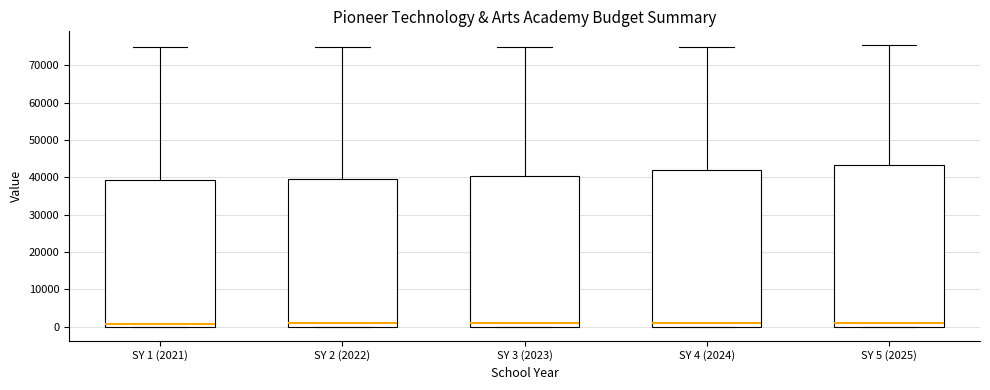

Reading left to right, read every box against the y-axis: the position of its median line, the range the box covers, and the ends of its whiskers. The values are not printed on the chart, so give them approximately, as read against the axis.

SY 1 (2021): median 1000, box 0 to 39000, whiskers 0 to 75000
SY 2 (2022): median 1000, box 0 to 40000, whiskers 0 to 75000
SY 3 (2023): median 1000, box 0 to 40000, whiskers 0 to 75000
SY 4 (2024): median 1000, box 0 to 42000, whiskers 0 to 75000
SY 5 (2025): median 1000, box 0 to 43000, whiskers 0 to 75000